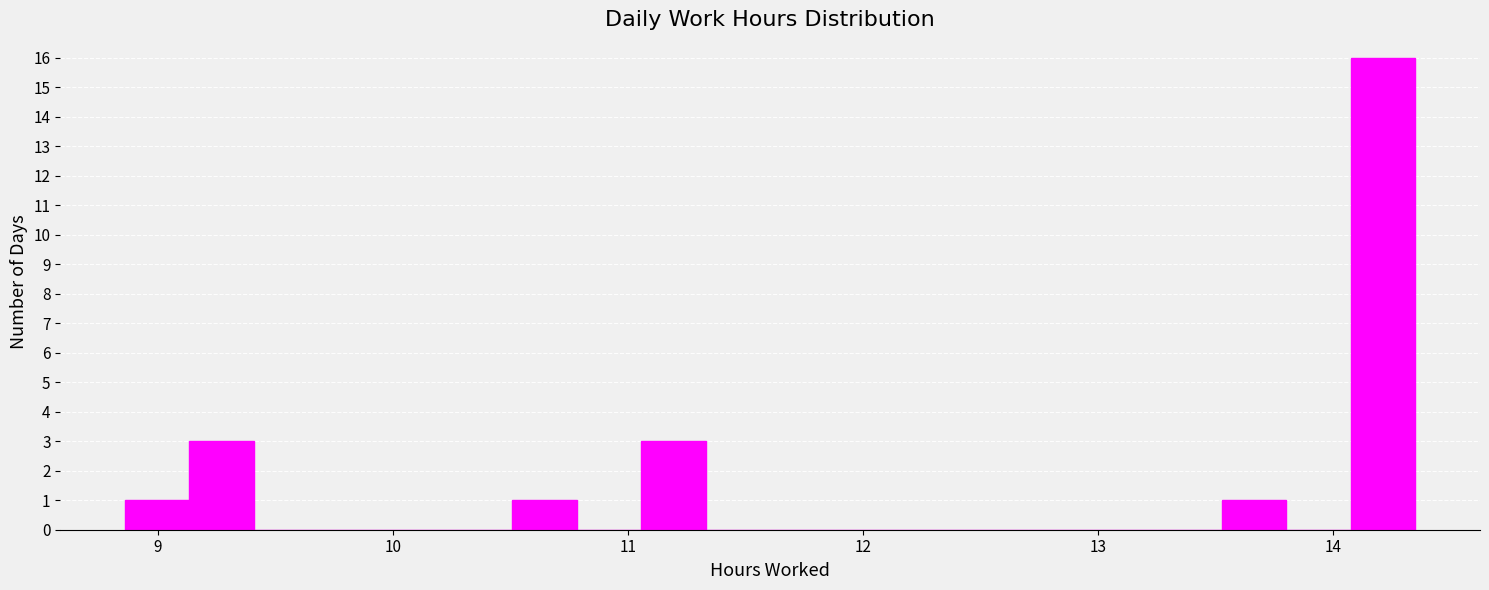

Around what value on the x-axis is the tallest bar? Give the approximate position of its centre, as read against the axis.

14.2